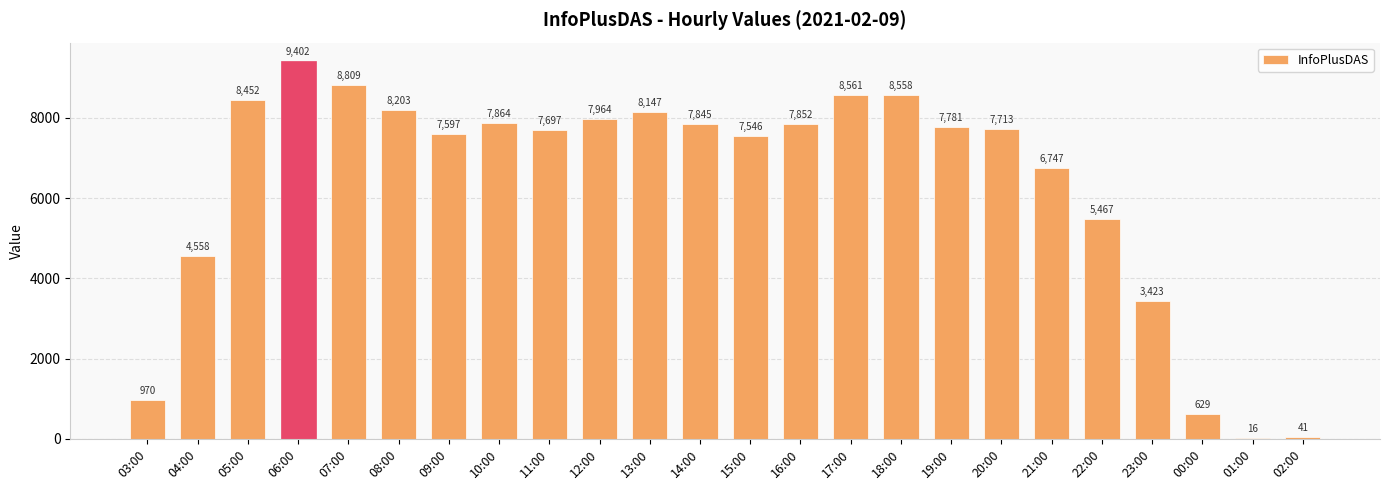

What is the sum of the values at 18:00 and 16:00?

16410